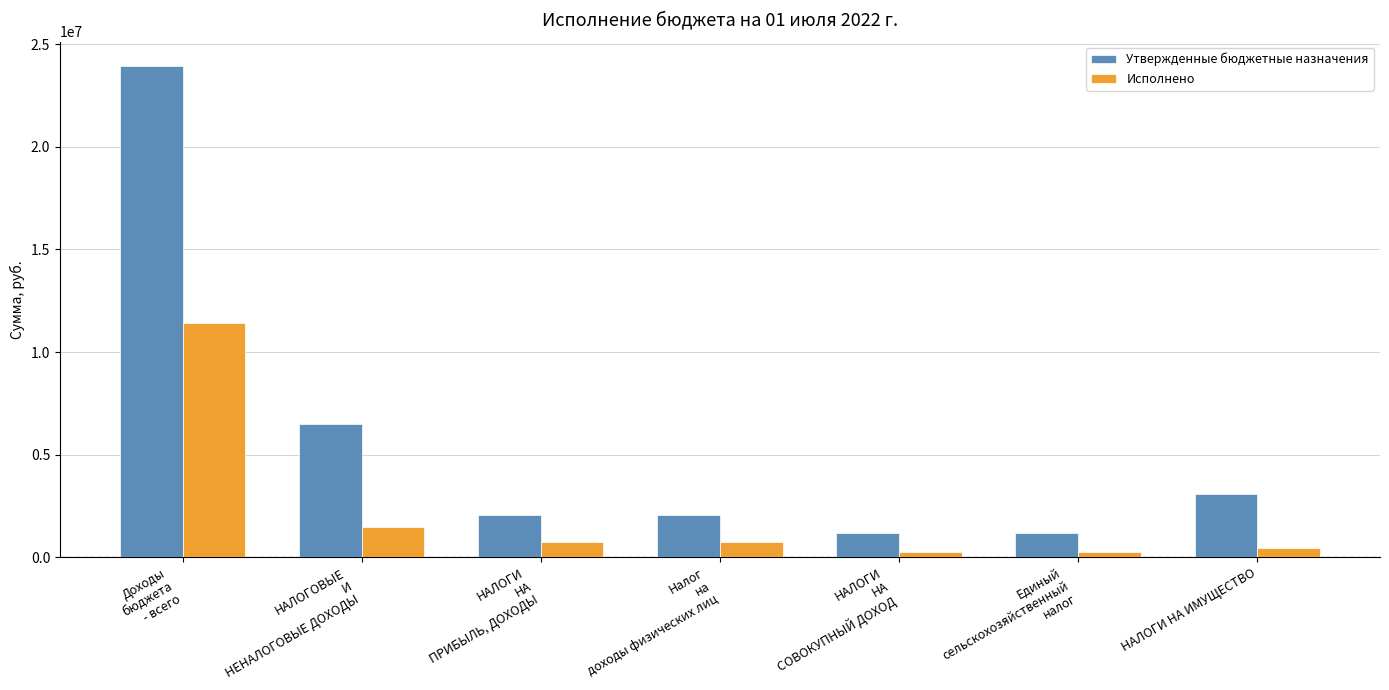

List the series in order of their overall mean, highest first.

Утвержденные бюджетные назначения, Исполнено